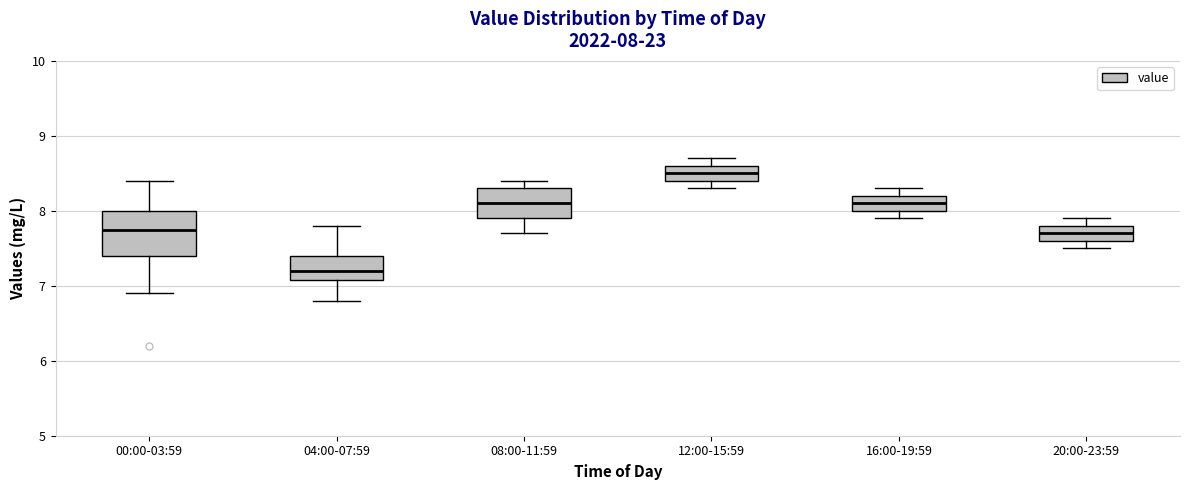

Comparing the boxes themselves (not the whiskers), which one is the tallest?

00:00-03:59